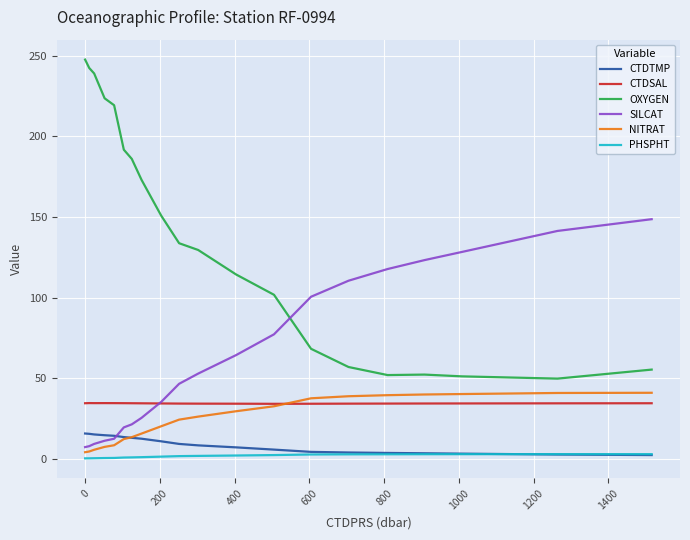

What is the smallest value displayed?

0.3